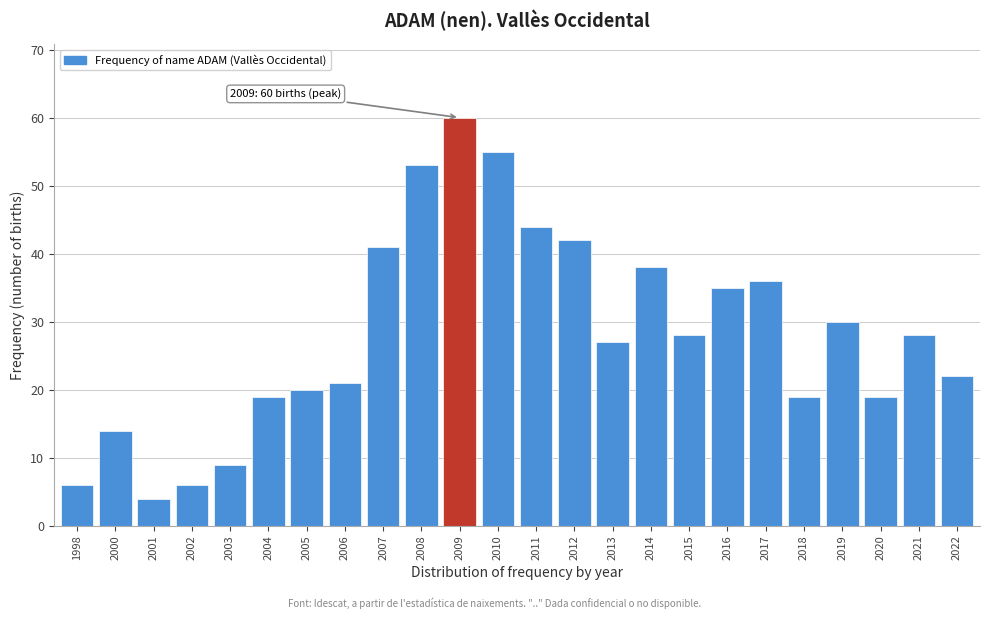

Reading left to right, what are all the values shown in this chart?

1998=6	2000=14	2001=4	2002=6	2003=9	2004=19	2005=20	2006=21	2007=41	2008=53	2009=60	2010=55	2011=44	2012=42	2013=27	2014=38	2015=28	2016=35	2017=36	2018=19	2019=30	2020=19	2021=28	2022=22